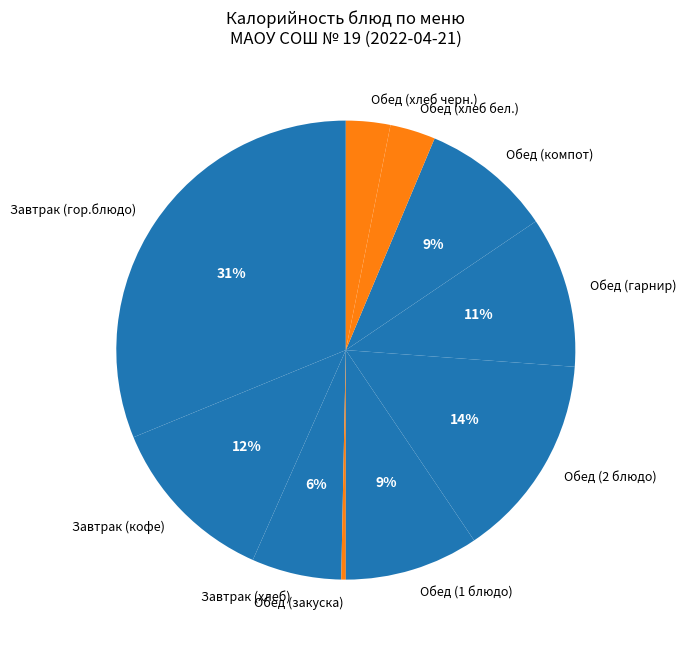

Count the number of slices in the pie.

10